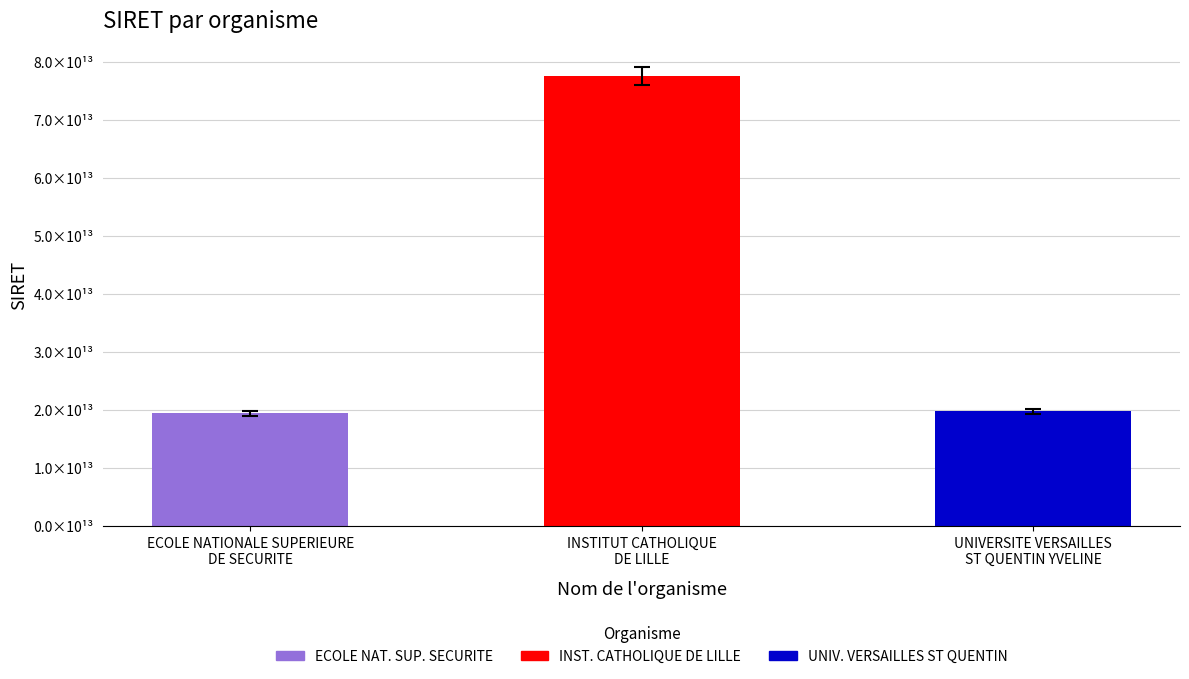

Does the chart contain any negative values?

No